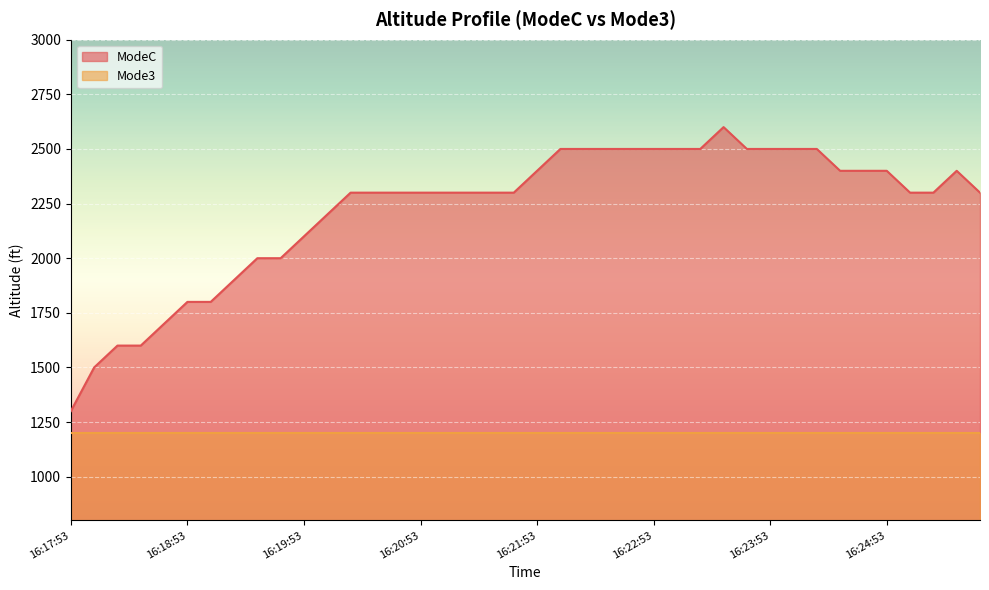

How many values are below 2300?

12